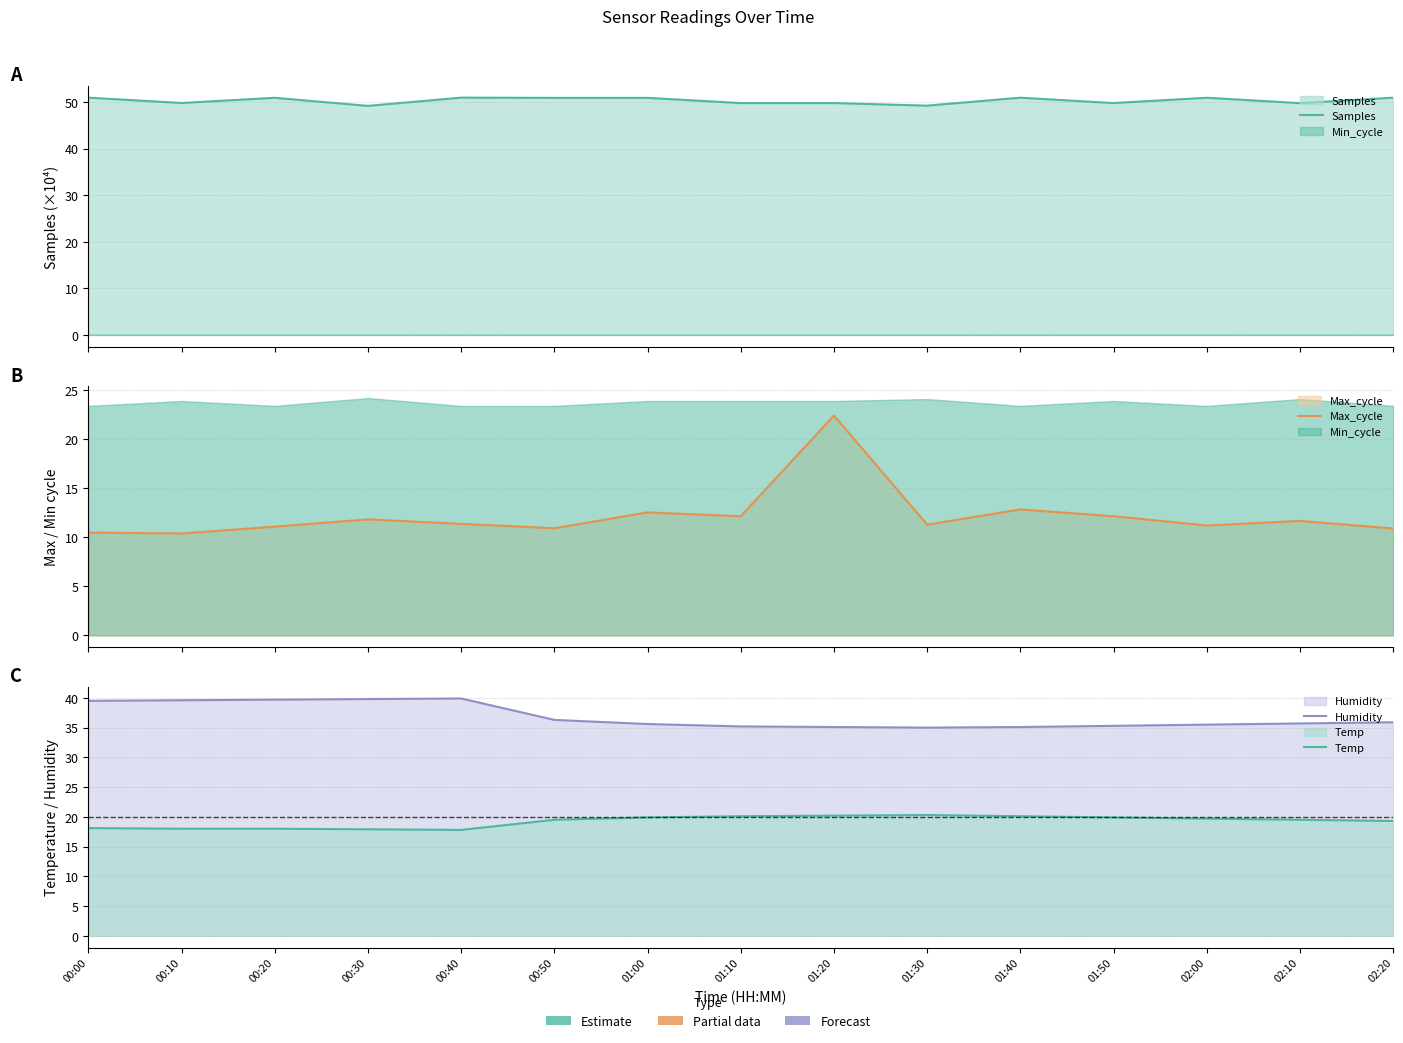

What position from the left is 00:50?

6